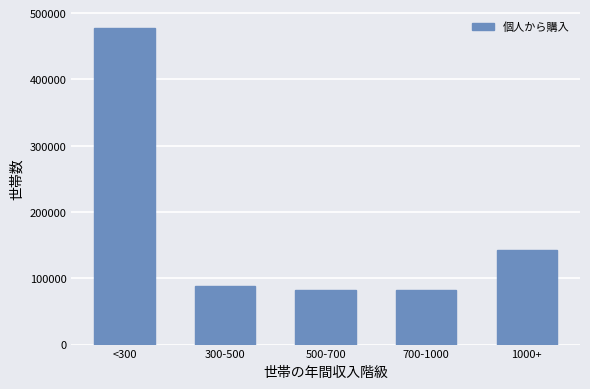

Is it true that the value at 700-1000 is 125659?

False